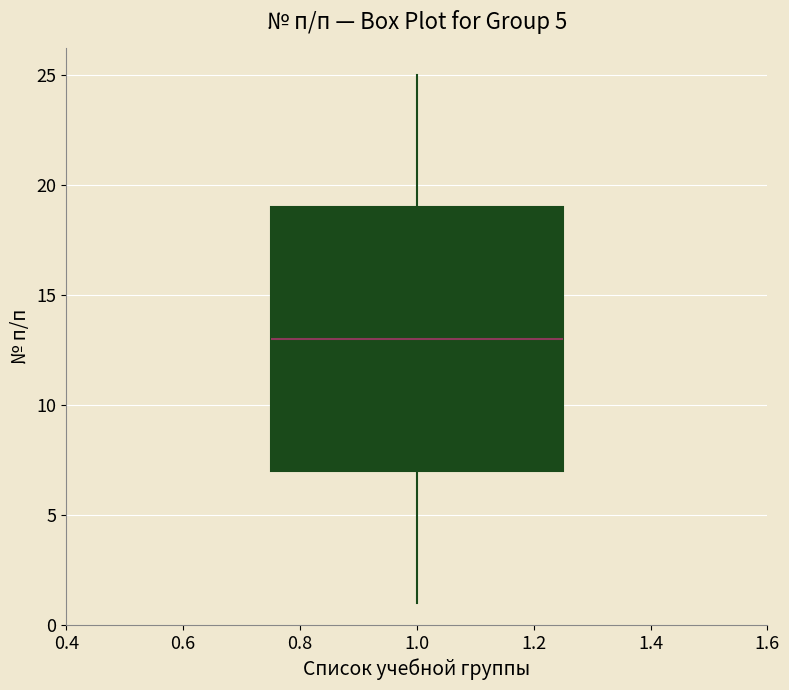

Where does the median line of the box at x = 1.0 sit on the y-axis? The values are not printed on the chart, so give them approximately, as read against the axis.

13